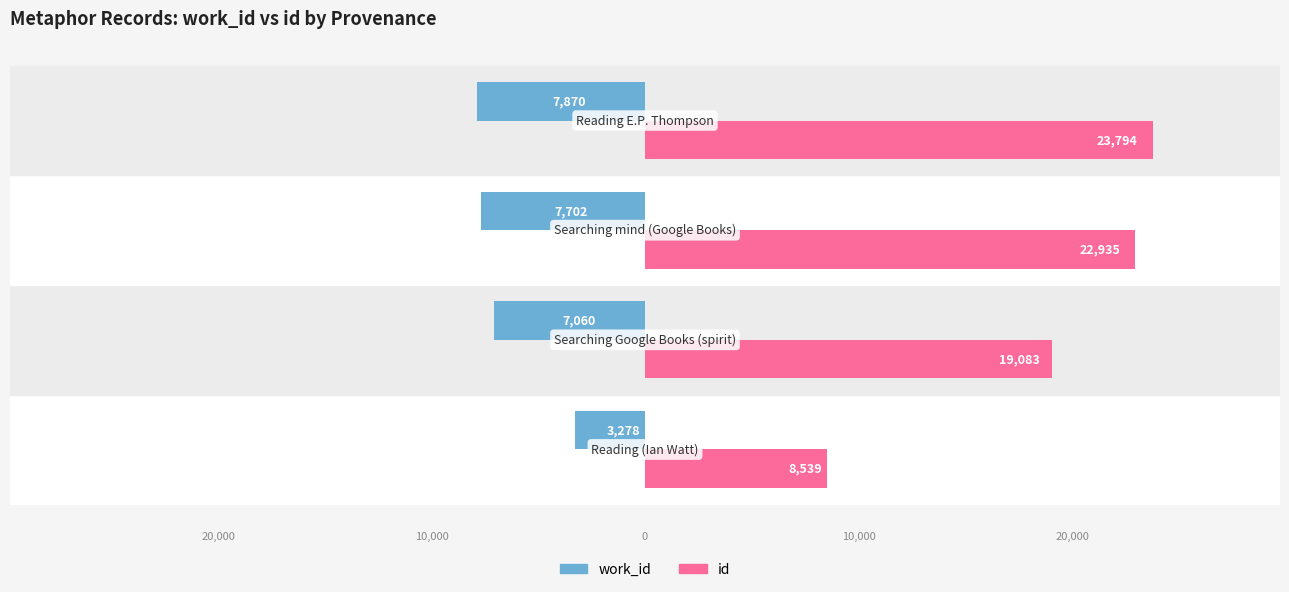

What are all the series names shown in the legend?

work_id, id